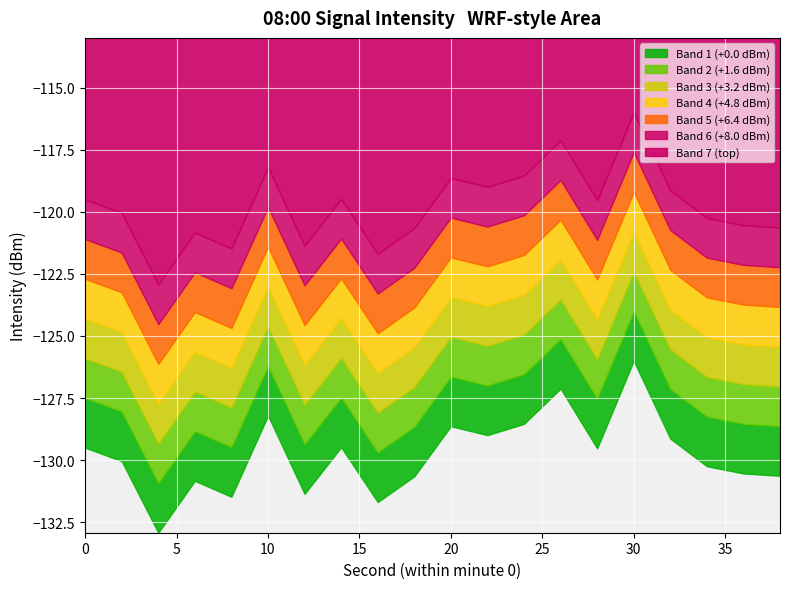

List the labels in order of value, smallest first.

2, 8, 4, 6, 3, 9, 19, 18, 17, 1, 14, 0, 7, 16, 11, 10, 12, 5, 13, 15